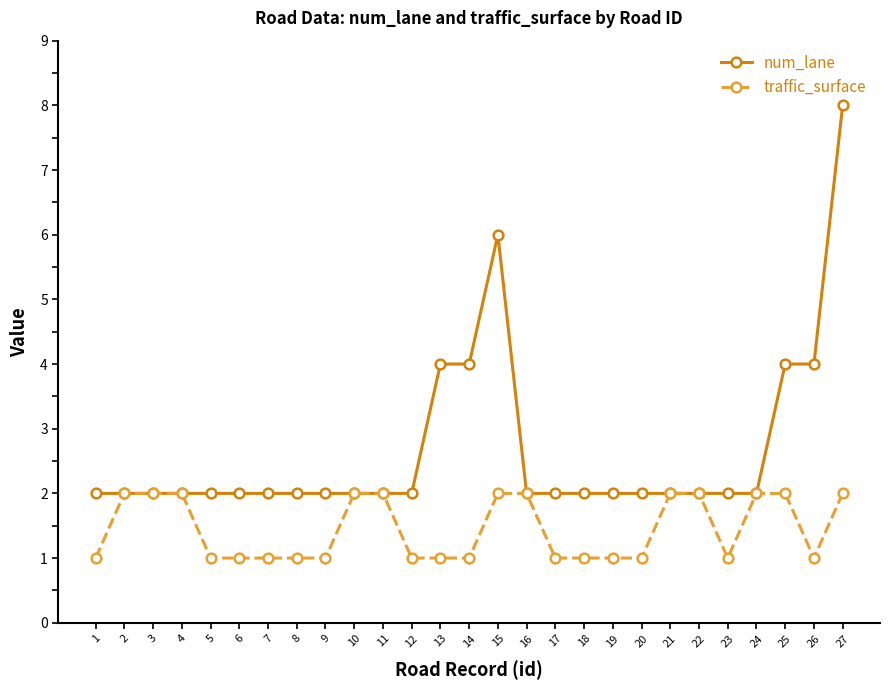

What are all the series names shown in the legend?

num_lane, traffic_surface